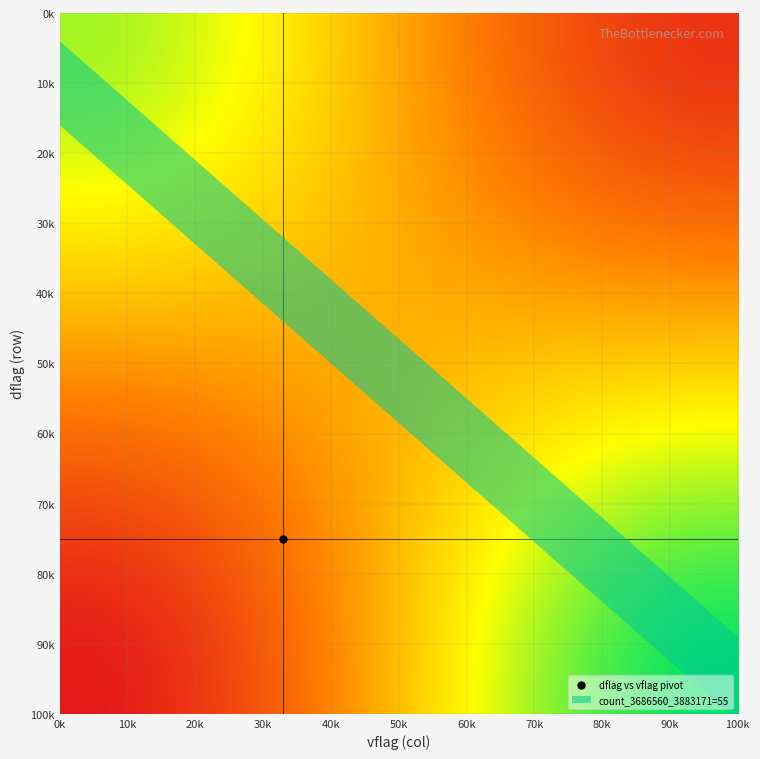

What is the greatest value displayed?

55.0